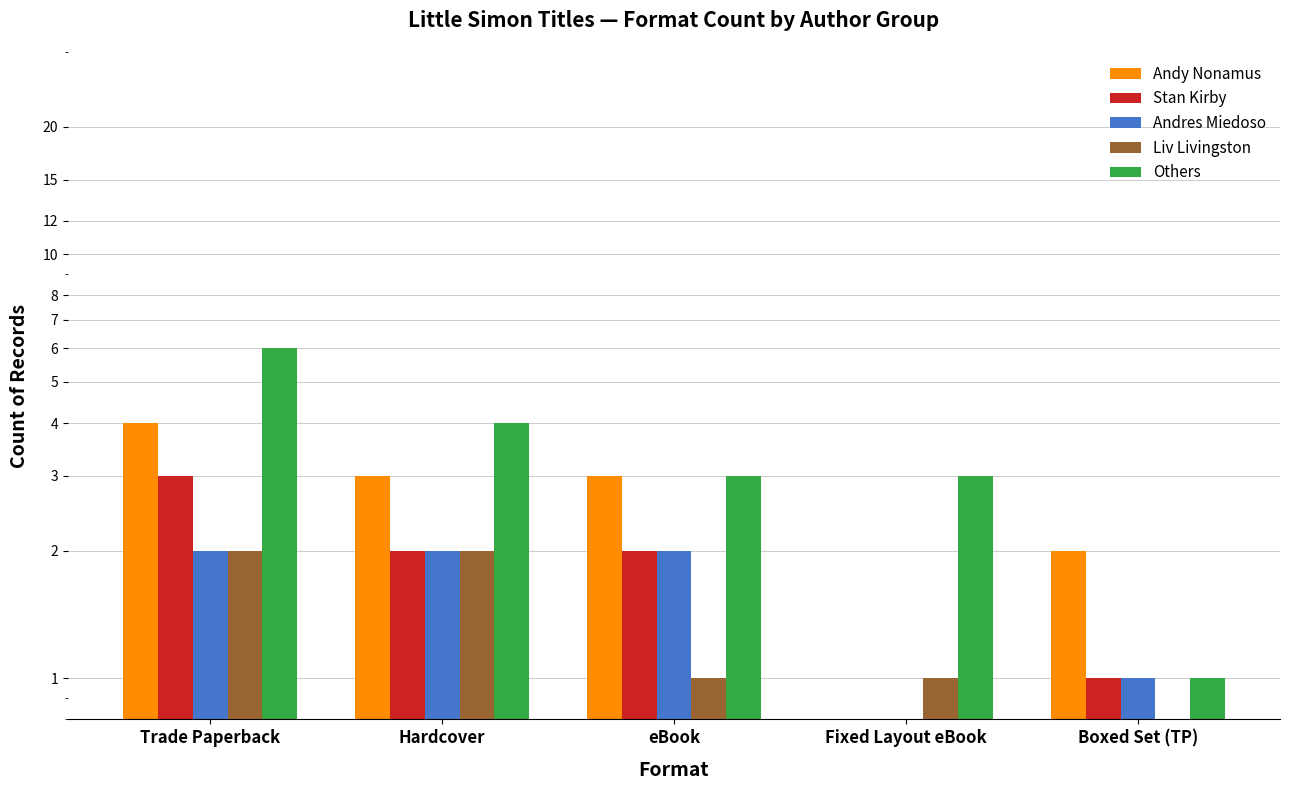

Count the number of data series in this chart.

5